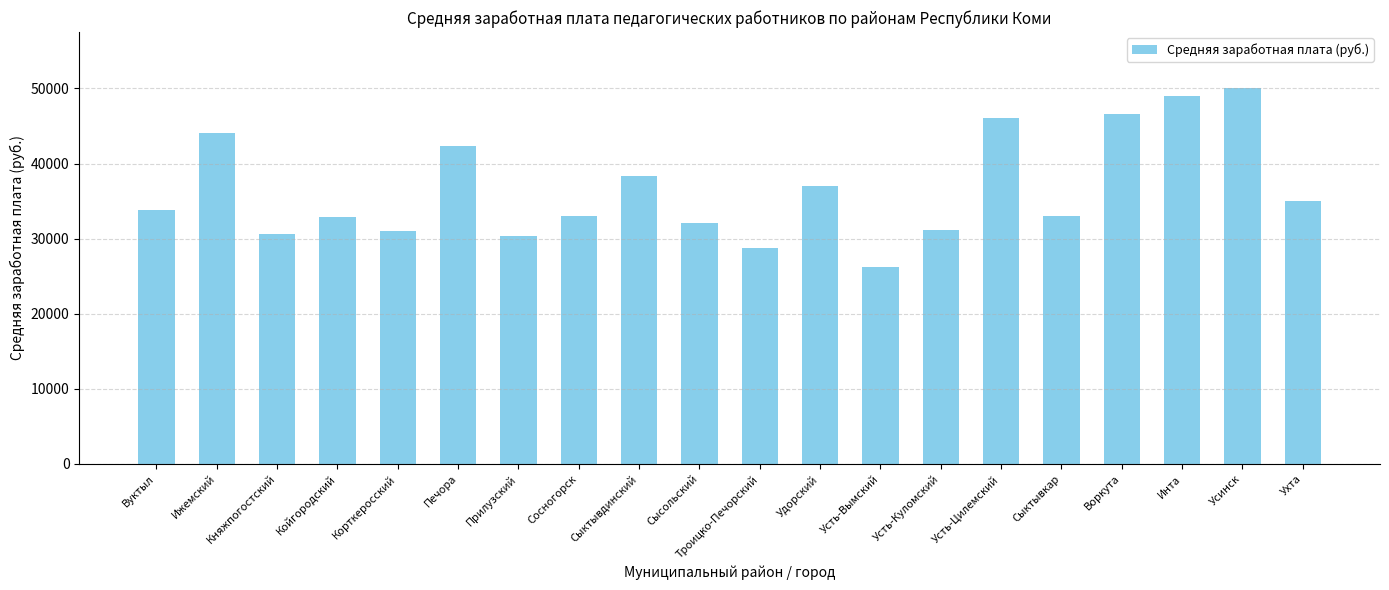

The chart shows a value of 50004.8 at Усинск. True or false?

True